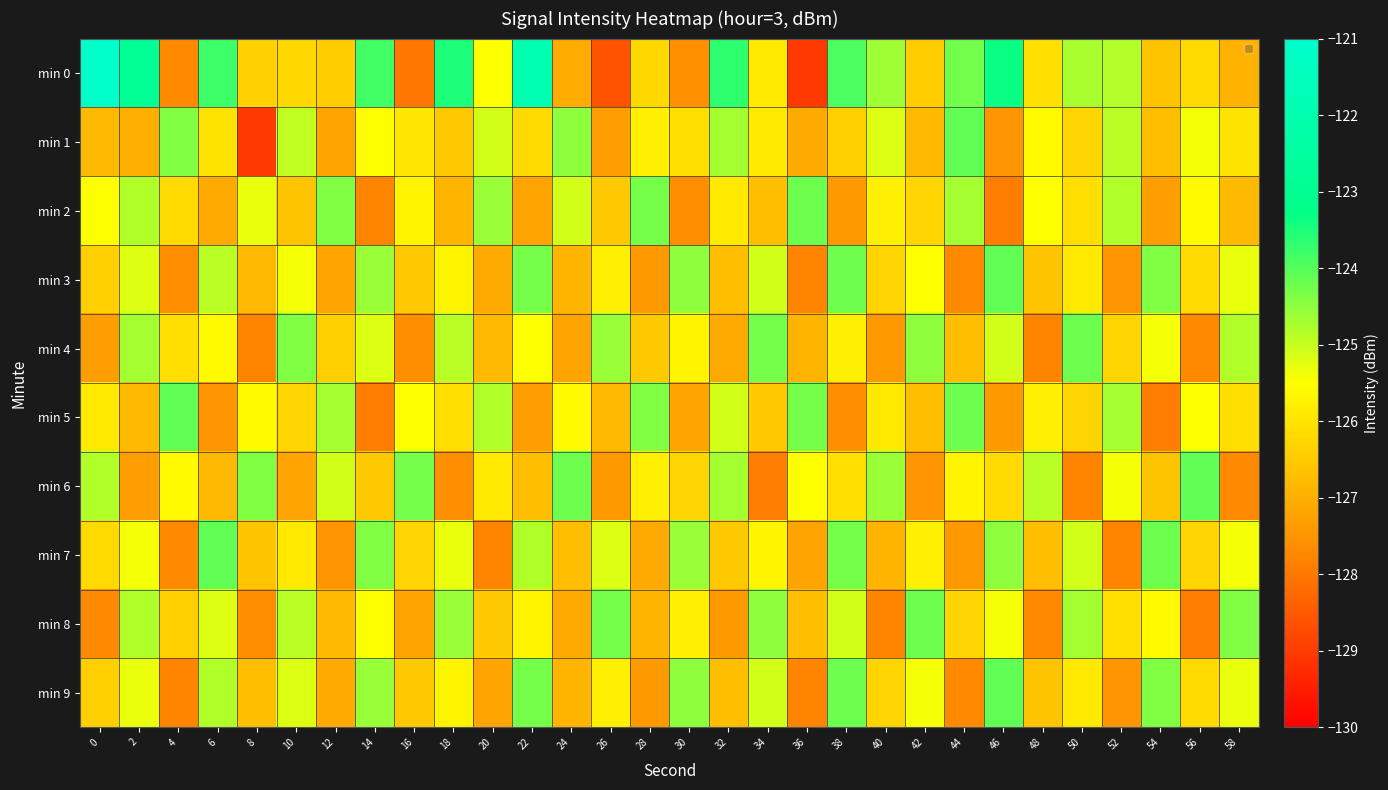

Between 18 and 40, which series saw the biggest shift?

min 8